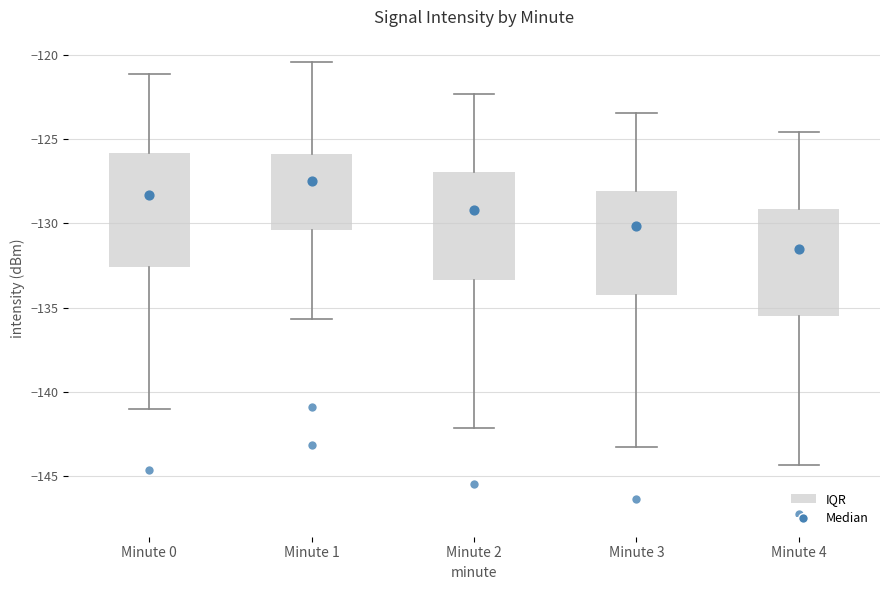

Which box's median line is the highest?

Minute 1